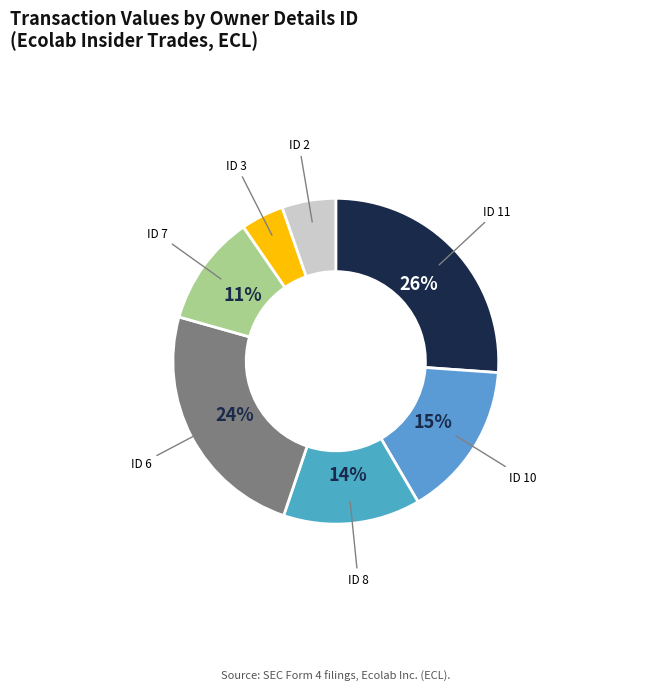

Count the number of slices in the pie.

7